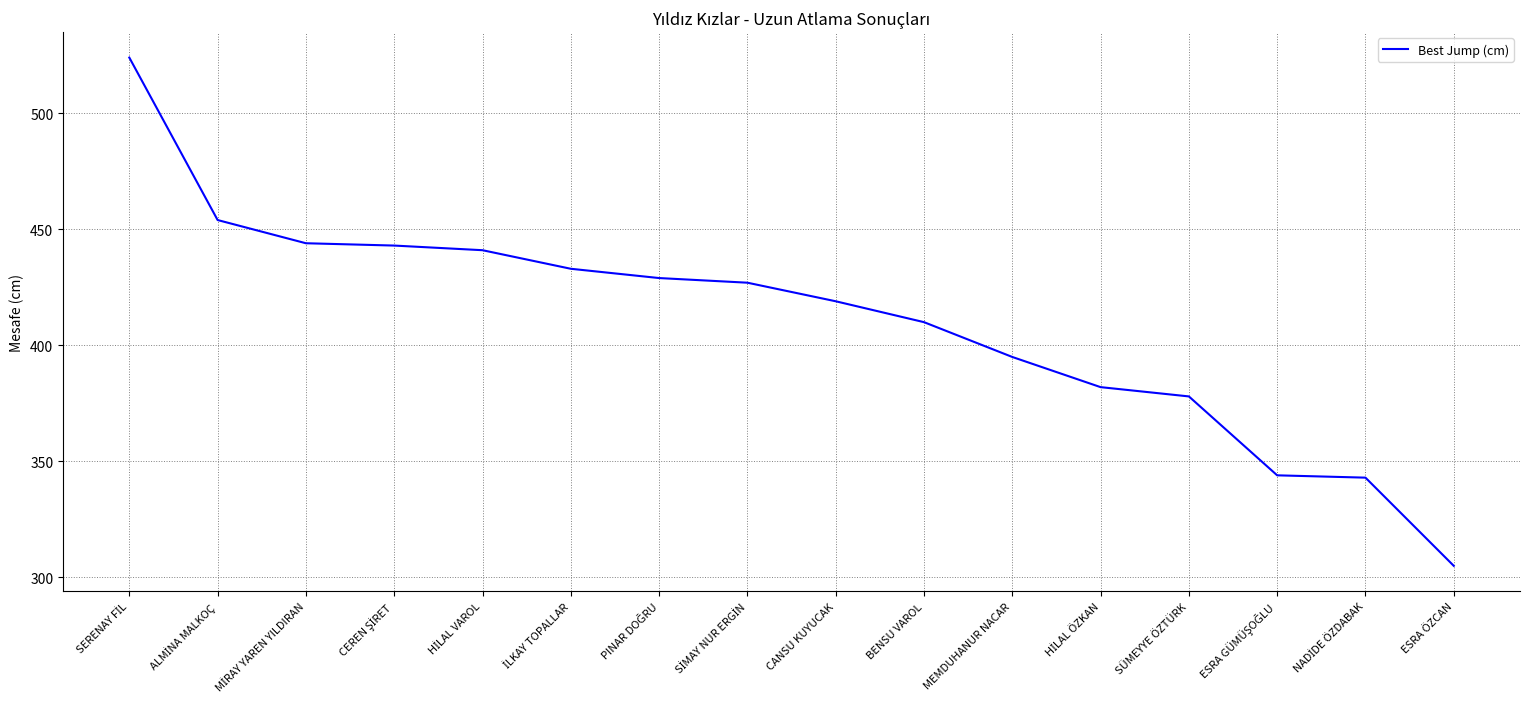

Which label corresponds to the smallest value in the chart?

ESRA ÖZCAN